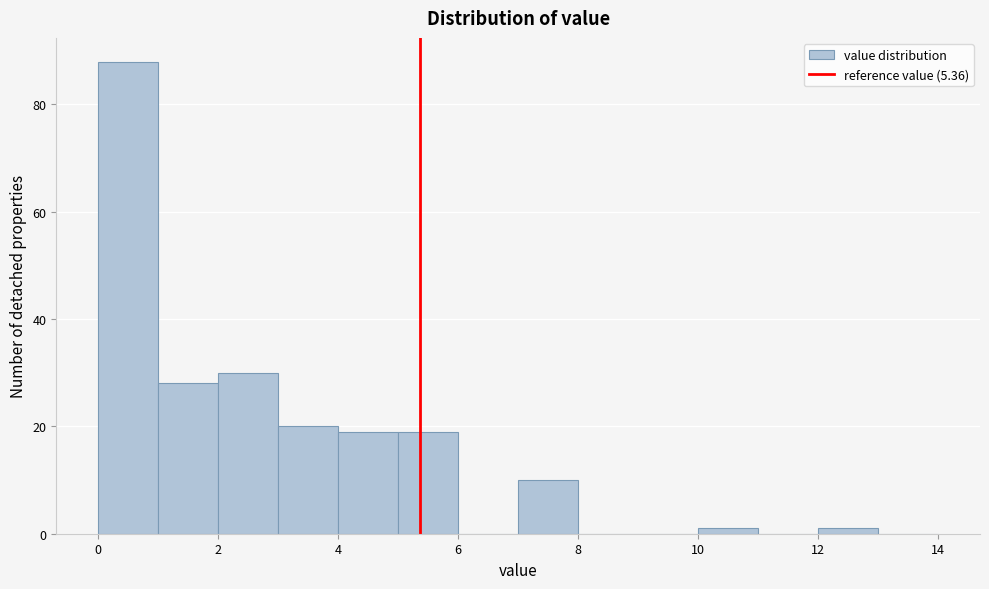

Reading left to right, list every bar in this chart as the range it spans on the x-axis followed by its height. The values are not printed on the chart, so give them approximately, as read against the axis.

0 to 1: 88
1 to 2: 28
2 to 3: 30
3 to 4: 20
4 to 5: 20
5 to 6: 20
6 to 7: 0
7 to 8: 10
8 to 9: 0
9 to 10: 0
10 to 11: under 2
11 to 12: 0
12 to 13: under 2
13 to 14: 0